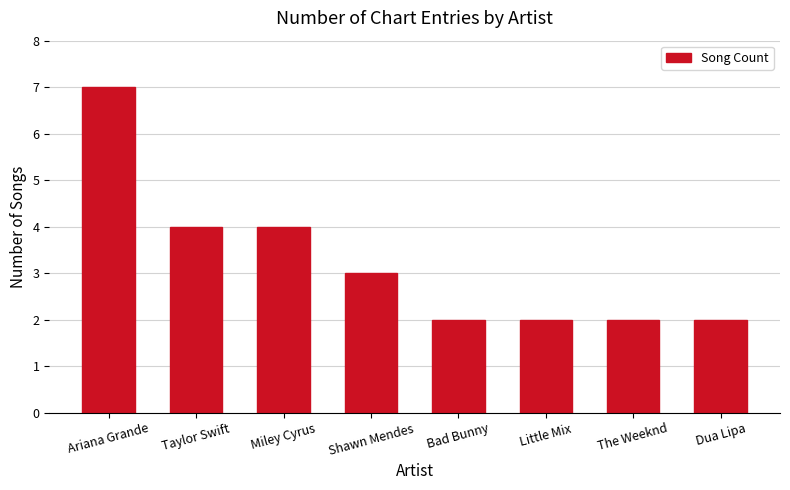

How many distinct data groups are displayed?

1